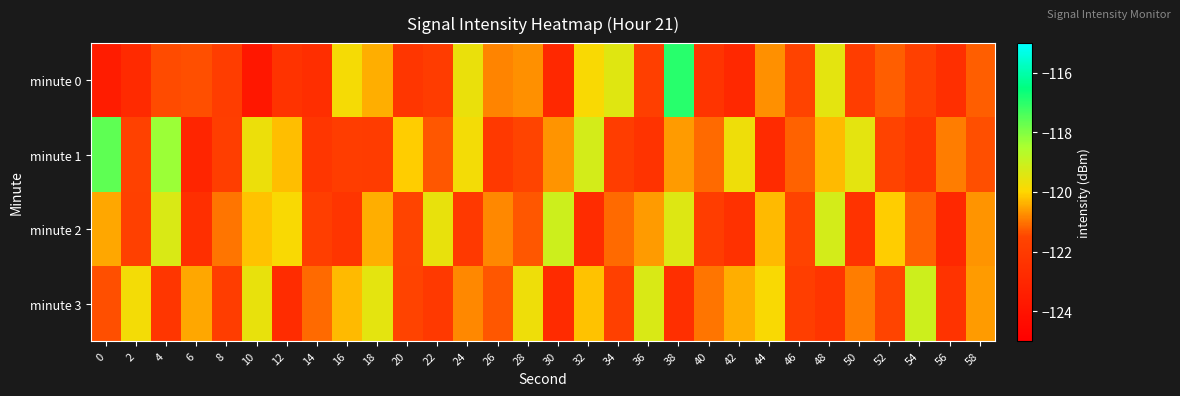

Reading left to right, transcribe all the data shown in this chart.

minute 0: 0=-123.5	2=-122.8	4=-121.4	6=-121.4	8=-121.9	10=-123.8	12=-122.4	14=-122.6	16=-119.8	18=-120.4	20=-122.3	22=-121.9	24=-119.6	26=-120.8	28=-120.7	30=-122.9	32=-119.9	34=-119.4	36=-121.8	38=-117.0	40=-122.3	42=-122.9	44=-120.7	46=-121.6	48=-119.5	50=-121.9	52=-121.2	54=-121.7	56=-122.6	58=-121.2
minute 1: 0=-117.6	2=-121.6	4=-118.3	6=-123.1	8=-121.8	10=-119.7	12=-120.3	14=-122.3	16=-121.9	18=-121.9	20=-120.1	22=-121.3	24=-119.8	26=-122.1	28=-121.5	30=-120.7	32=-119.2	34=-121.9	36=-122.4	38=-120.6	40=-121.1	42=-119.7	44=-122.8	46=-121.2	48=-120.3	50=-119.5	52=-121.6	54=-122.2	56=-120.9	58=-121.4
minute 2: 0=-120.5	2=-121.7	4=-119.3	6=-122.6	8=-121.0	10=-120.2	12=-119.9	14=-121.8	16=-122.3	18=-120.4	20=-121.5	22=-119.6	24=-122.1	26=-120.8	28=-121.3	30=-119.1	32=-122.7	34=-121.1	36=-120.6	38=-119.4	40=-121.9	42=-122.5	44=-120.3	46=-121.6	48=-119.2	50=-122.4	52=-120.1	54=-121.2	56=-122.9	58=-120.7
minute 3: 0=-121.4	2=-119.8	4=-122.2	6=-120.5	8=-121.9	10=-119.6	12=-122.7	14=-121.1	16=-120.3	18=-119.5	20=-121.6	22=-122.1	24=-120.8	26=-121.3	28=-119.7	30=-122.8	32=-120.2	34=-121.7	36=-119.3	38=-122.6	40=-121.0	42=-120.4	44=-119.9	46=-121.8	48=-122.3	50=-120.9	52=-121.5	54=-119.1	56=-122.4	58=-120.6